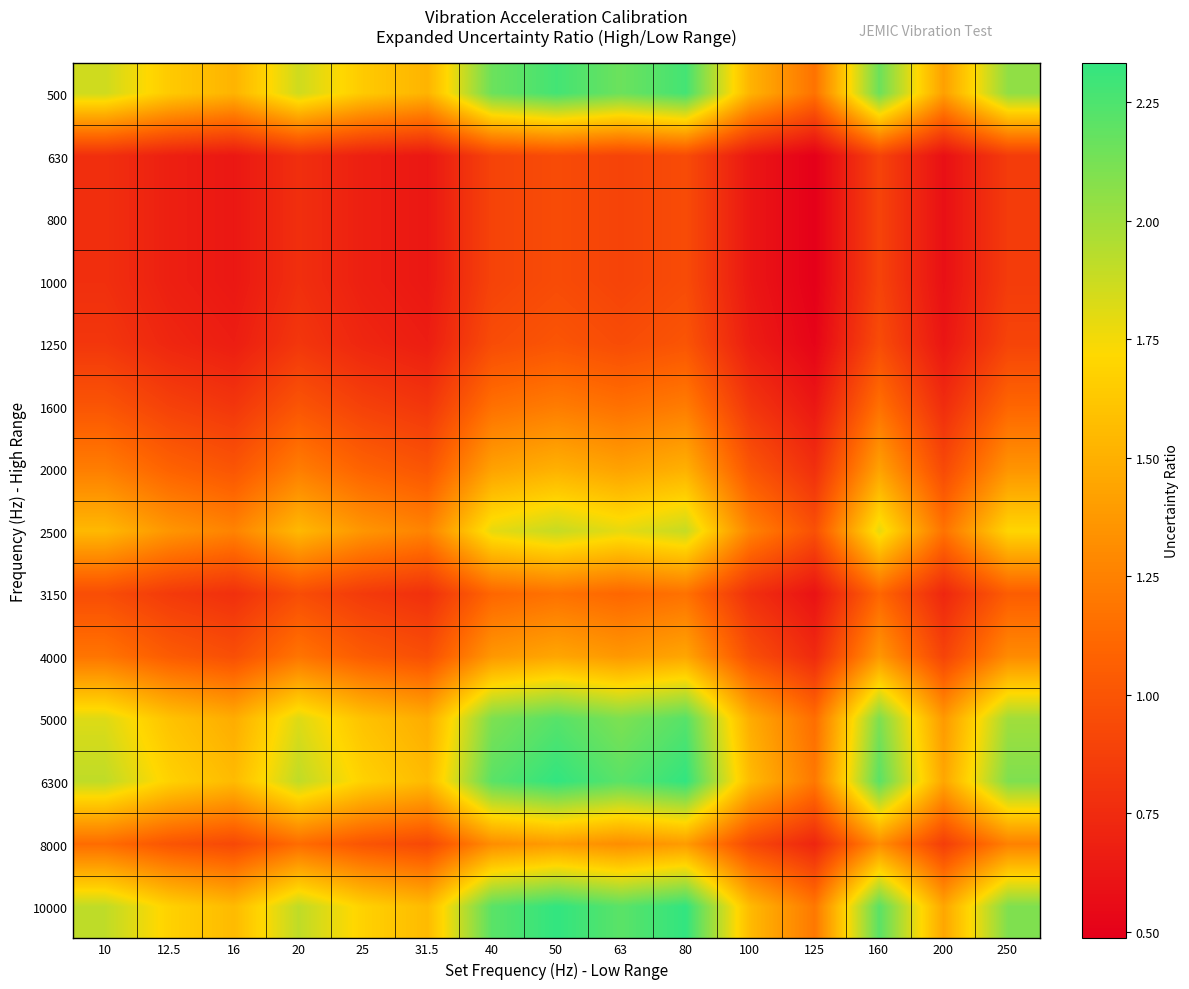

How many series are shown in this chart?

14